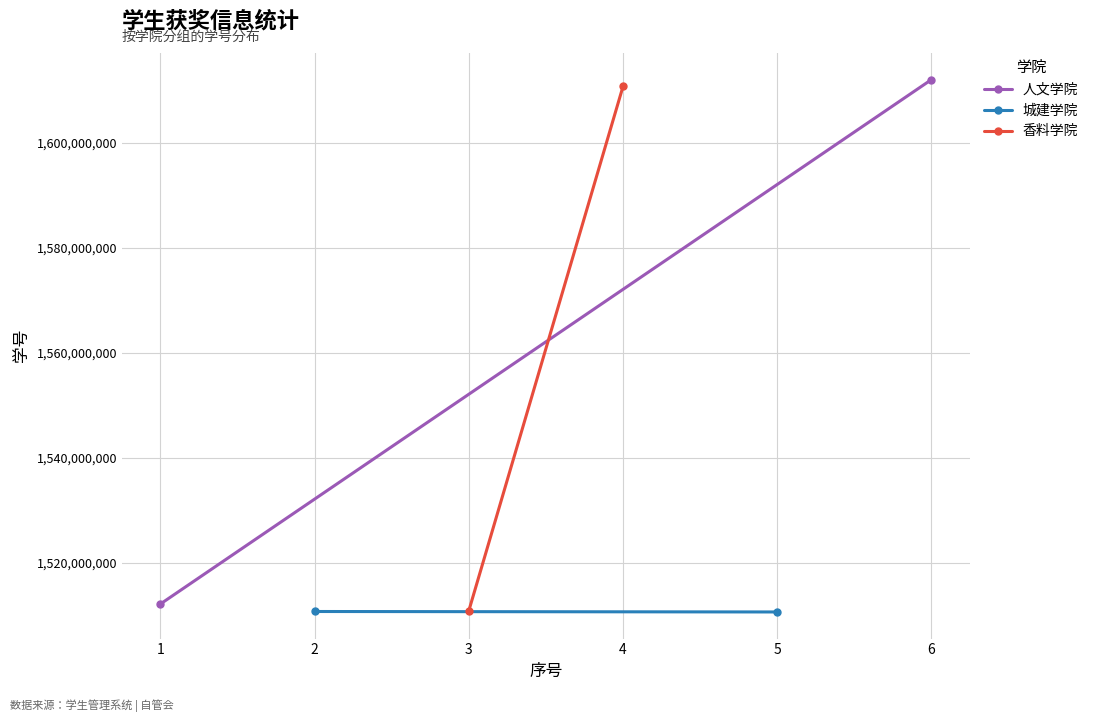

Reading left to right, transcribe all the data shown in this chart.

人文学院: 1512100221	1612100535
城建学院: 1510660109	1510571220
香料学院: 1510821217	1610821231